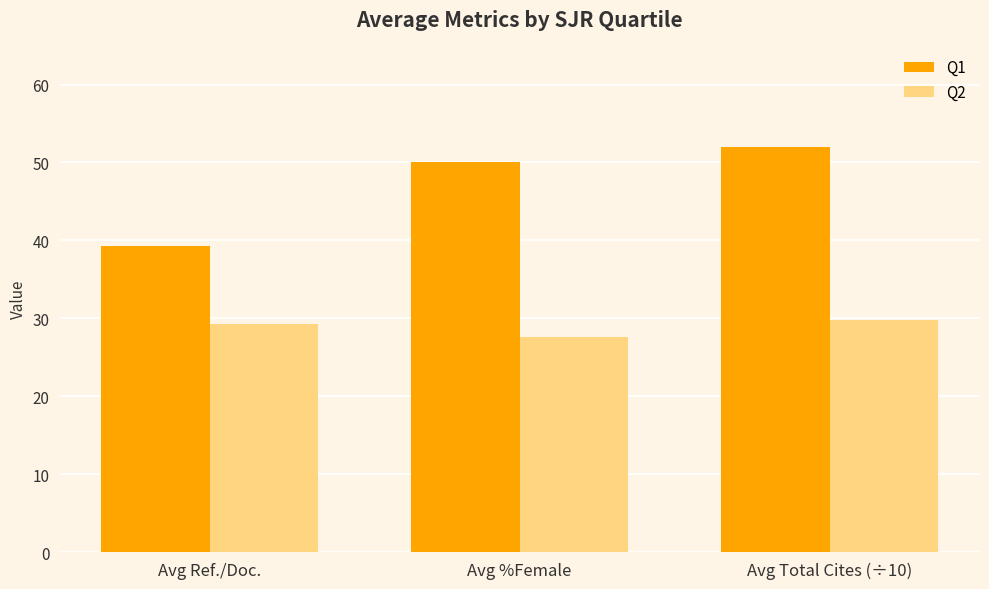

At which category does the chart reach its minimum across all series?

Avg %Female